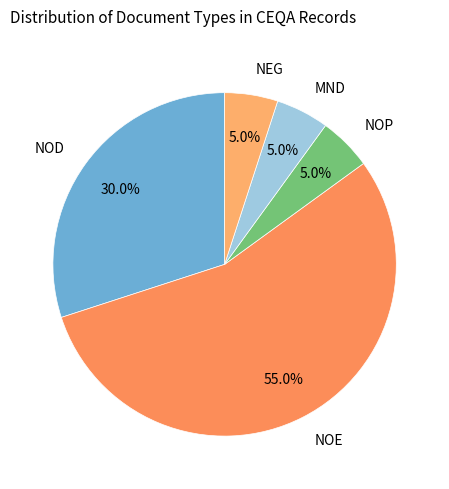

Which slice is the largest?

NOE